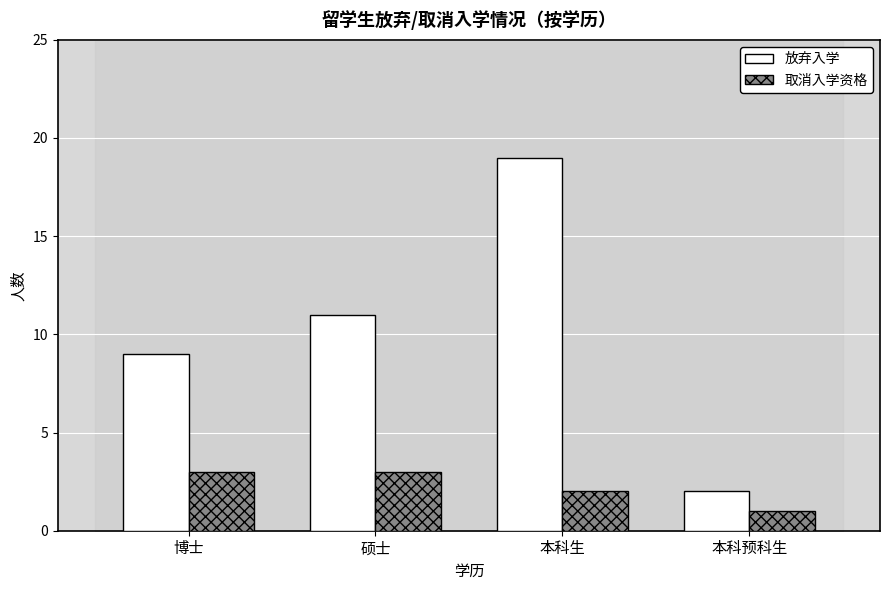

Reading right to left, extract all data points from this chart.

放弃入学: 本科预科生=2	本科生=19	硕士=11	博士=9
取消入学资格: 本科预科生=1	本科生=2	硕士=3	博士=3